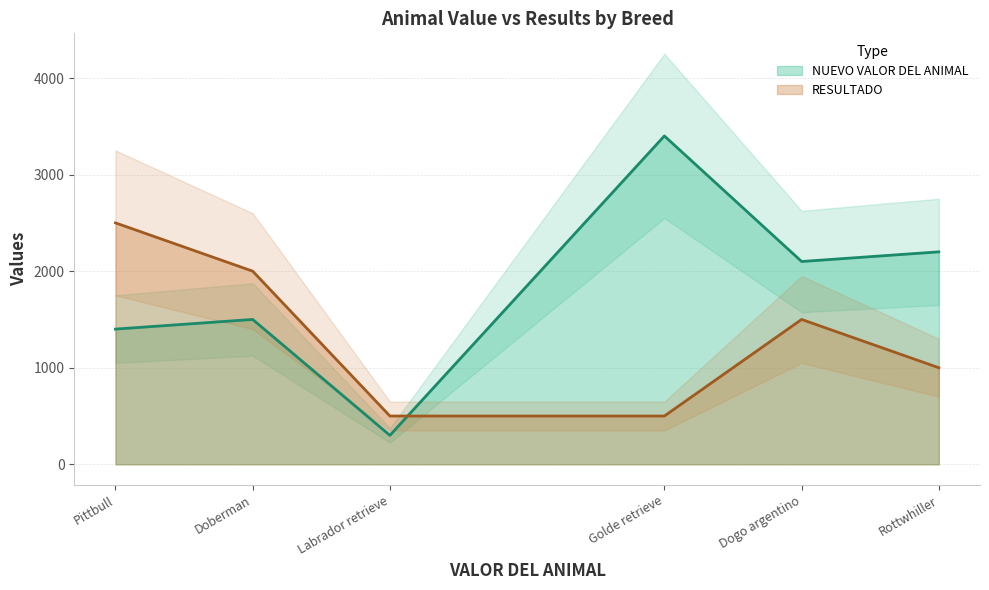

Does the chart have visible grid lines?

Yes